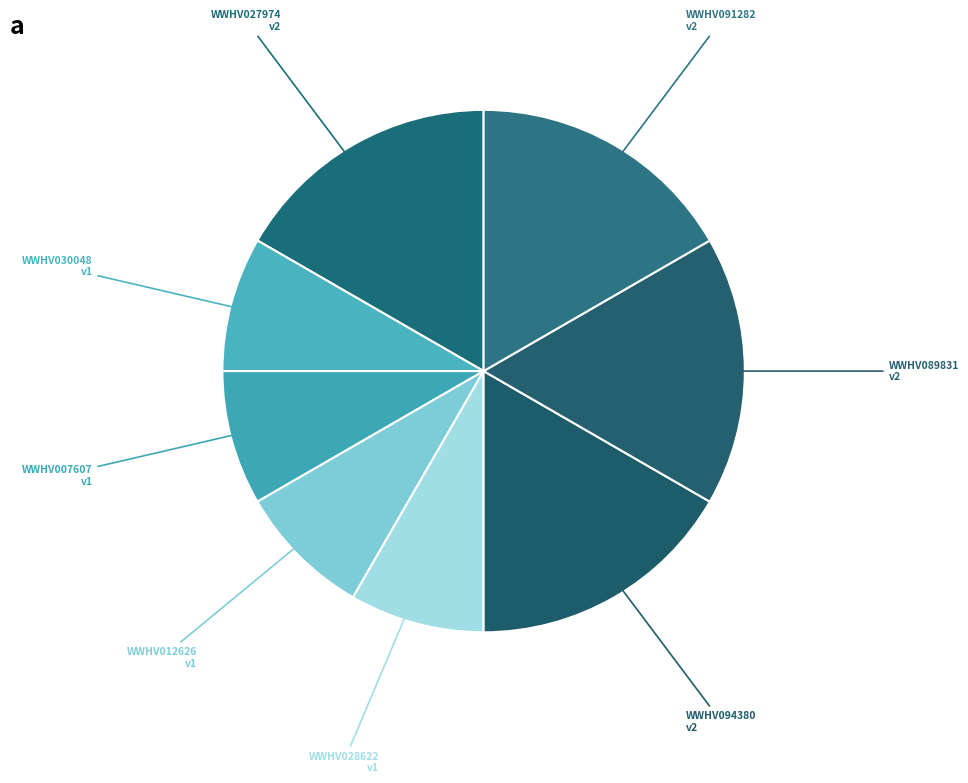

Which category has the biggest portion of the pie?

WWHV027974